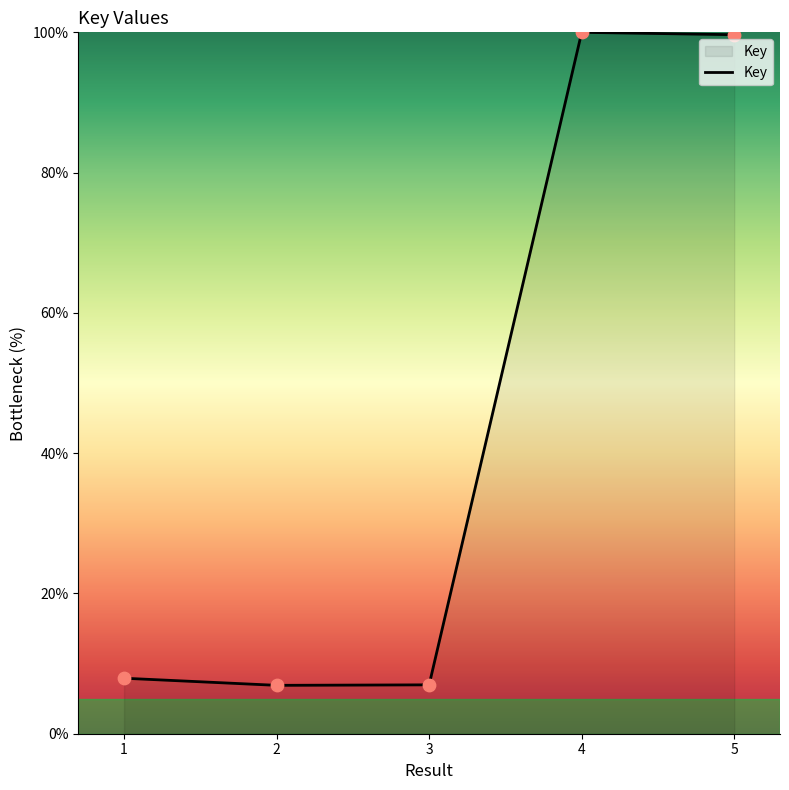

What is the ratio of the value at 1 to the value at 5?

0.1